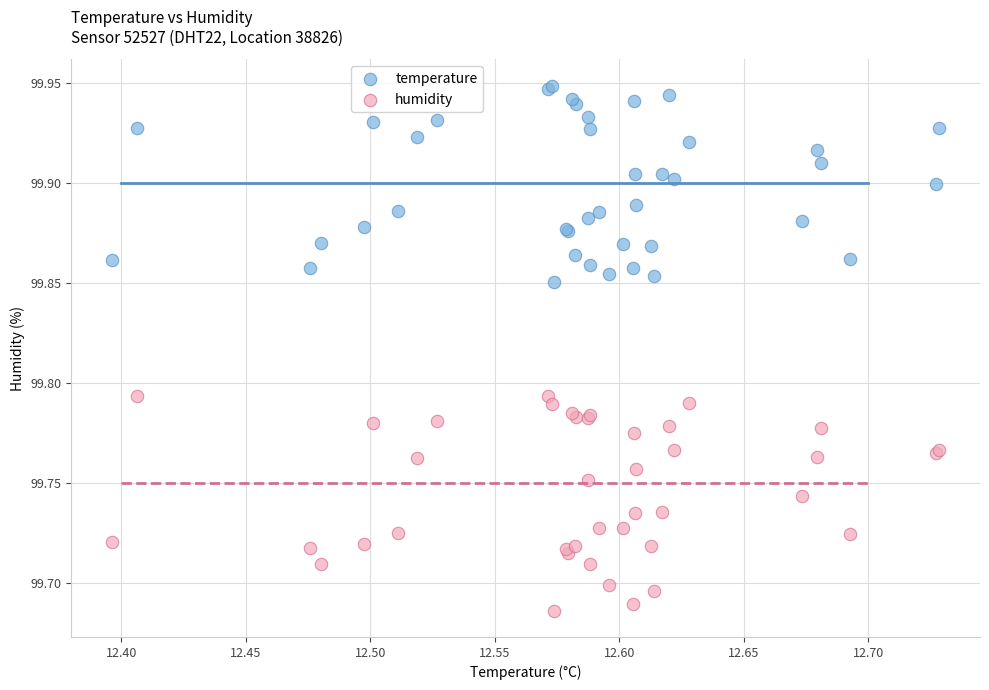

What is the X range (max minus min) for the scatter plot?

0.3